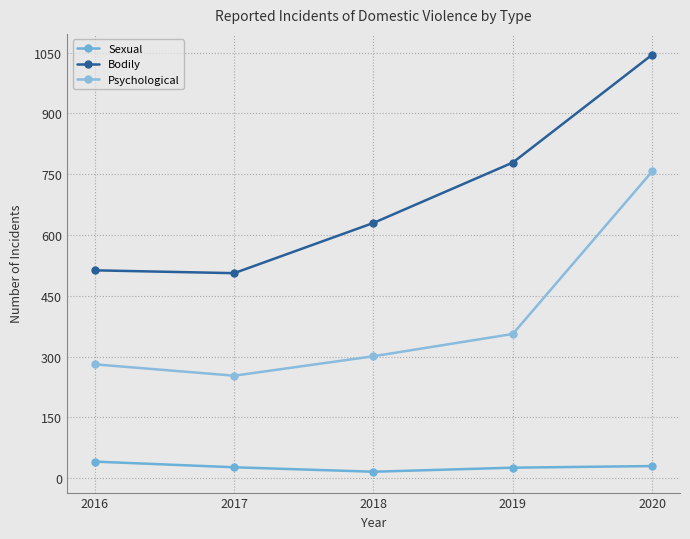

What is the approximate value of Sexual at 2018, to the nearest 10?

20